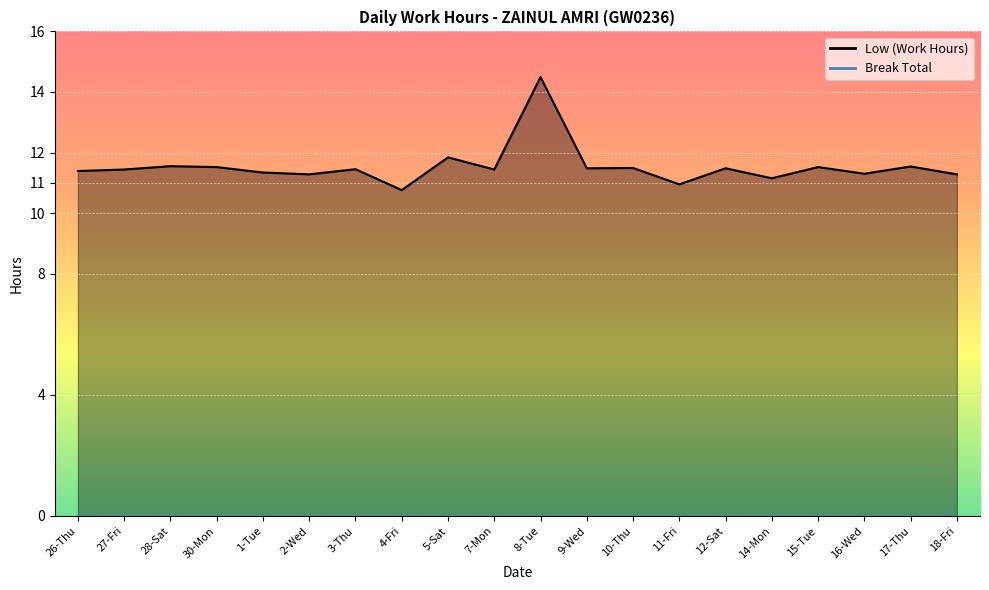

Which category has the highest value across all series?

8-Tue